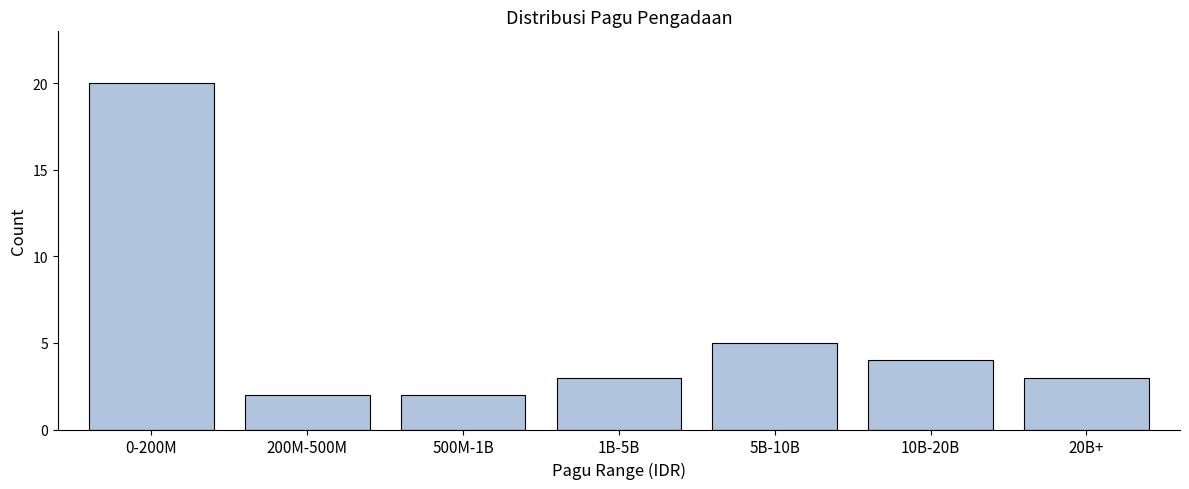

Reading left to right, extract all data points from this chart.

0-200M=20	200M-500M=2	500M-1B=2	1B-5B=3	5B-10B=5	10B-20B=4	20B+=3